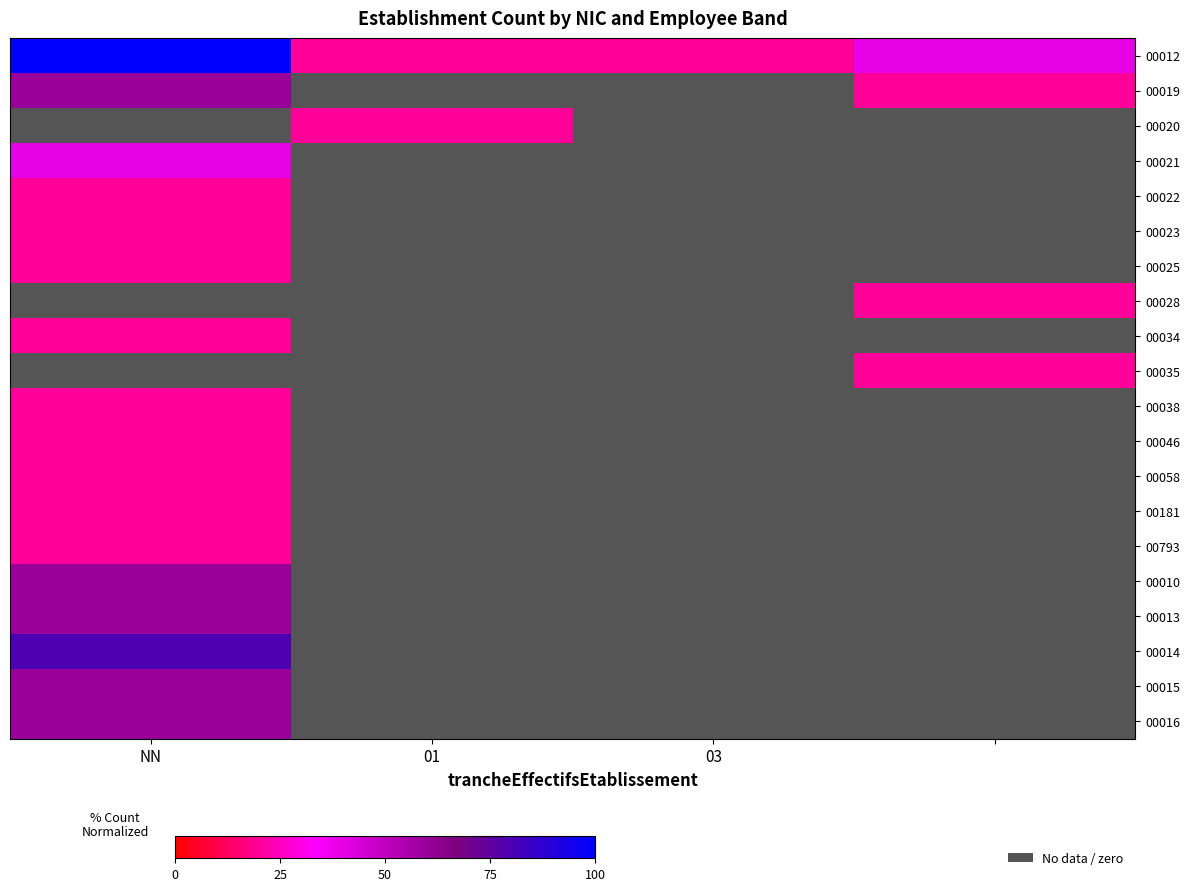

List the labels in order of 00014 value, smallest first.

01, 03, , NN